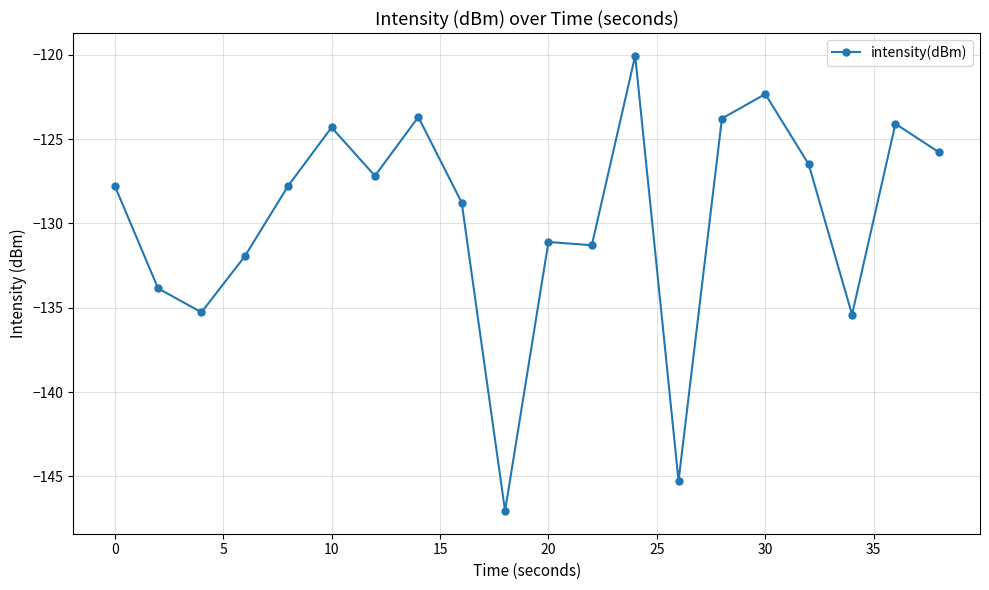

What is the difference between the second highest and second lowest values?

22.9